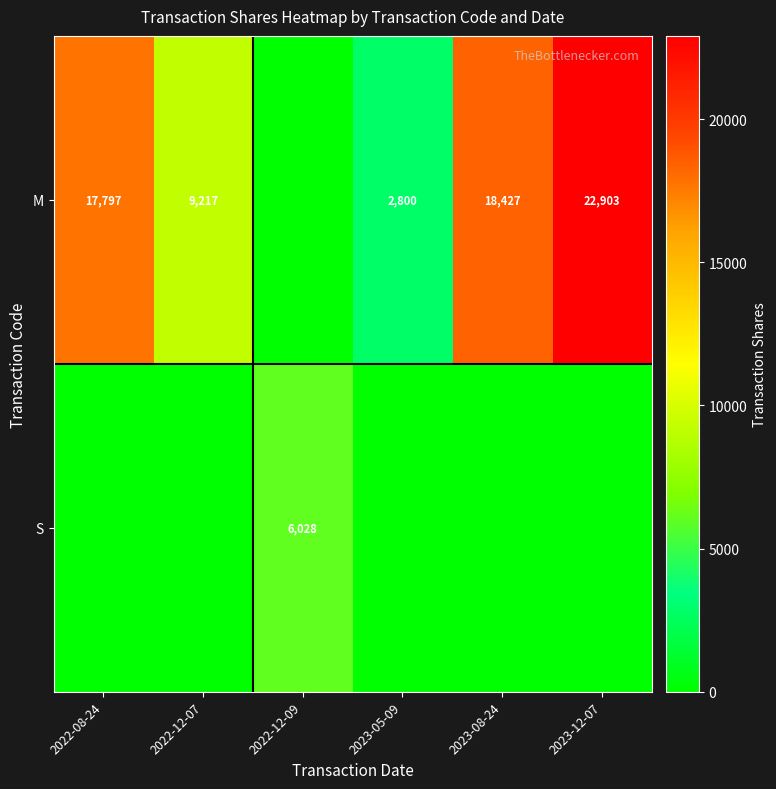

What is the sum of the M values at 2022-12-07 and 2023-12-07?

32120